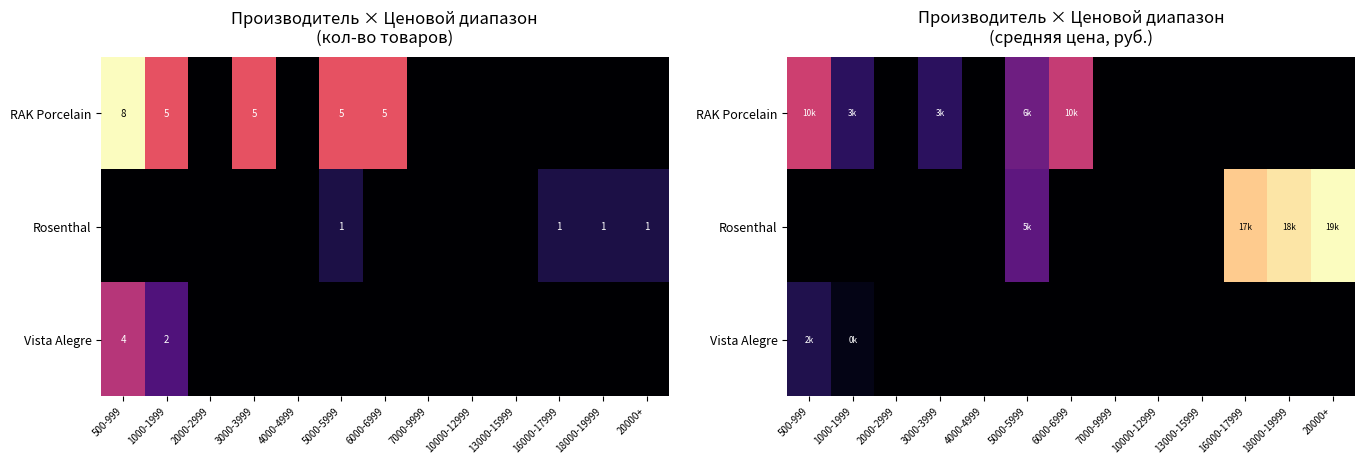

The value of RAK Porcelain at 1000-1999 is 0.3. True or false?

False